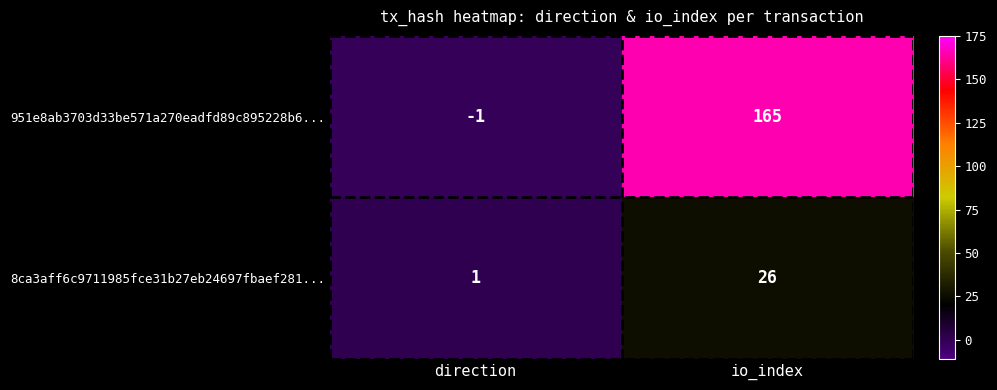

Reading left to right, transcribe all the data shown in this chart.

951e8ab3703d33be571a270eadfd89c895228b6...: -1	165
8ca3aff6c9711985fce31b27eb24697fbaef281...: 1	26